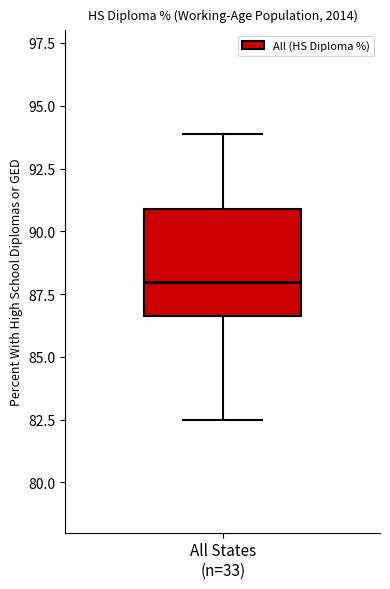

Transcribe this box plot: give where the median line is, the range the box spans, and where the two whiskers end, as read against the y-axis. The values are not printed on the chart, so give them approximately, as read against the axis.

median 88.0, box 86.5 to 91.0, whiskers 82.5 to 94.0